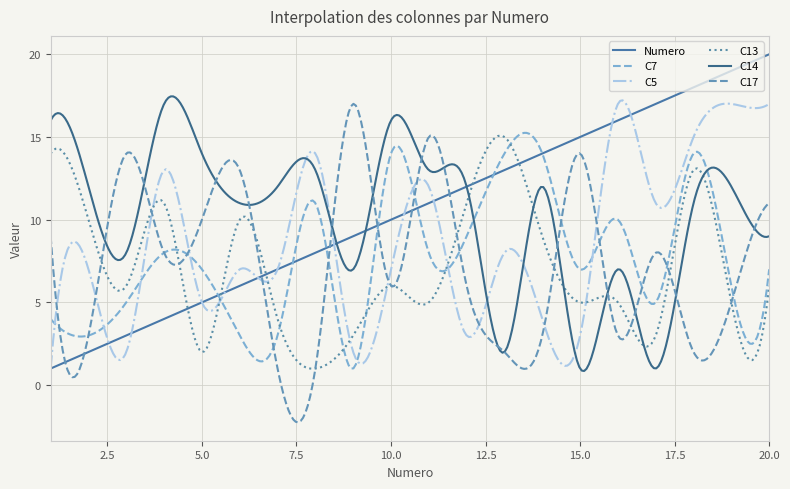

How many lines are shown in the chart?

6